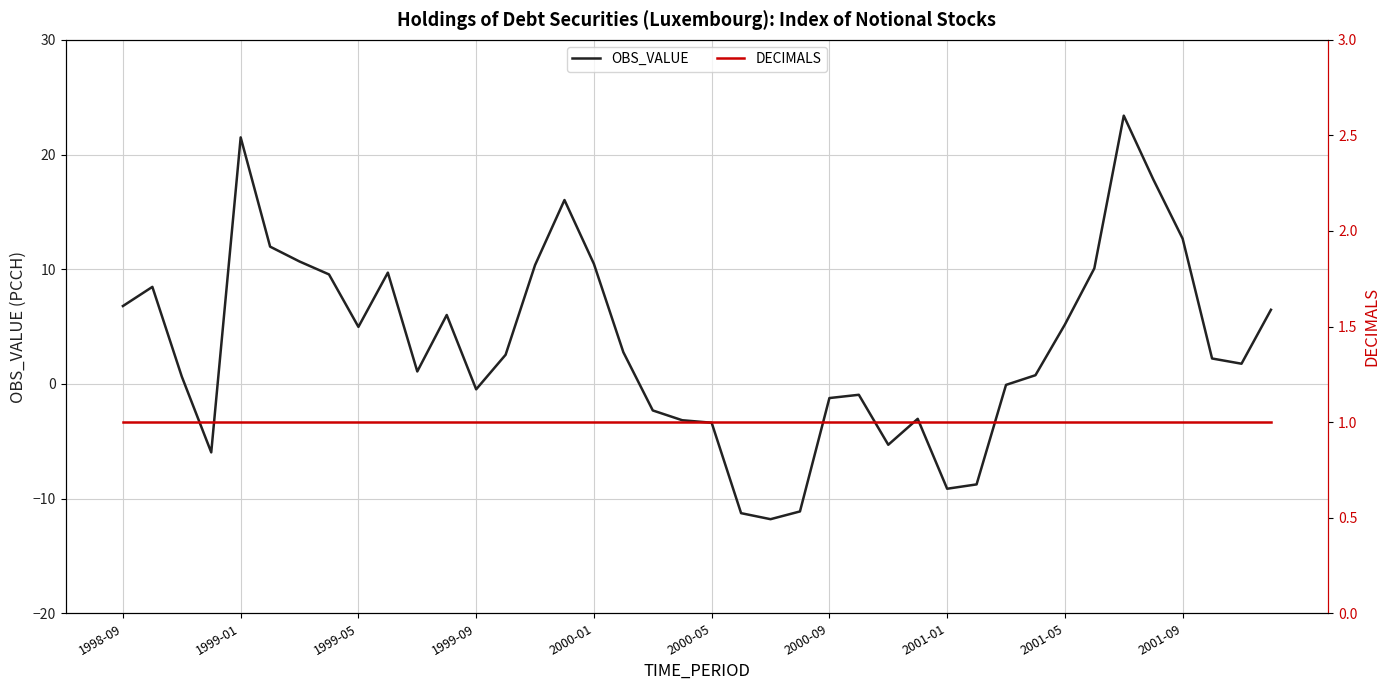

What is the lowest value of the OBS_VALUE series?

-11.8